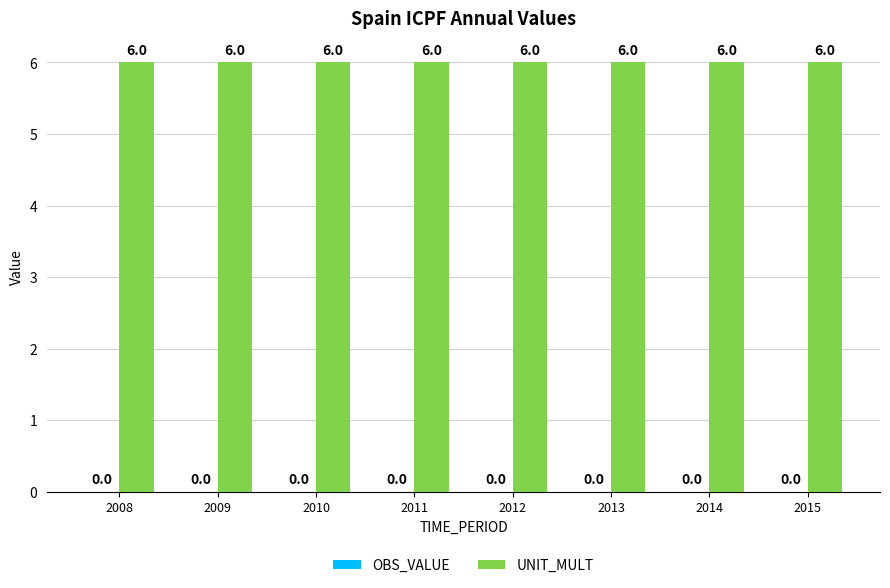

Are the bars grouped side by side (vs. stacked)?

Yes